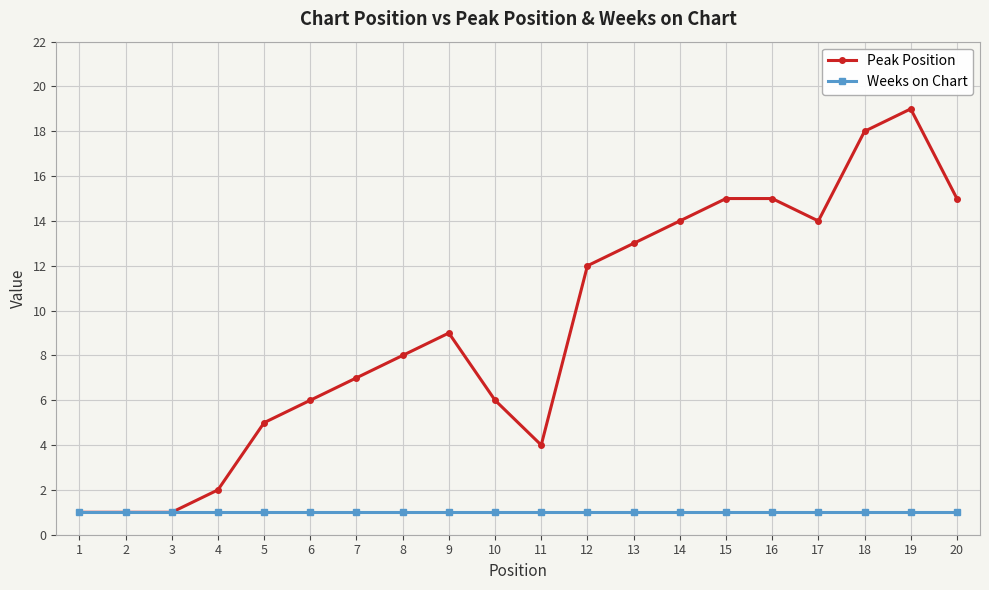

What is the difference between the Peak Position values at 3 and 16?

14